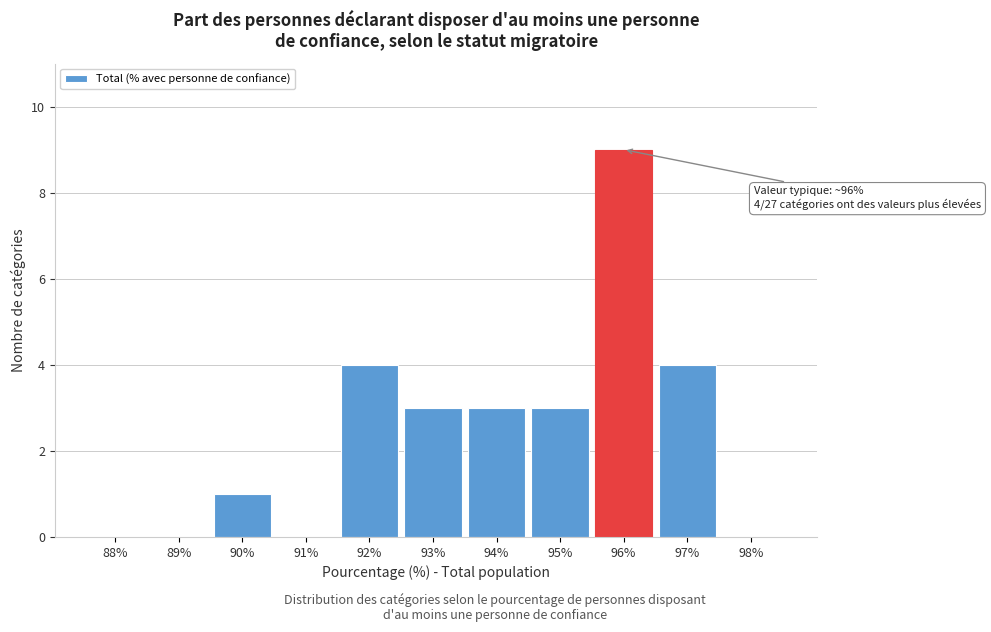

Reading right to left, transcribe all the data shown in this chart.

98%=0	97%=4	96%=9	95%=3	94%=3	93%=3	92%=4	91%=0	90%=1	89%=0	88%=0